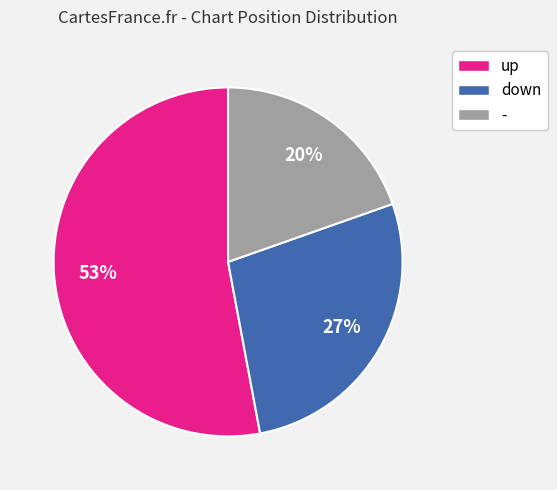

Rank the categories by value from lowest to highest.

-, down, up